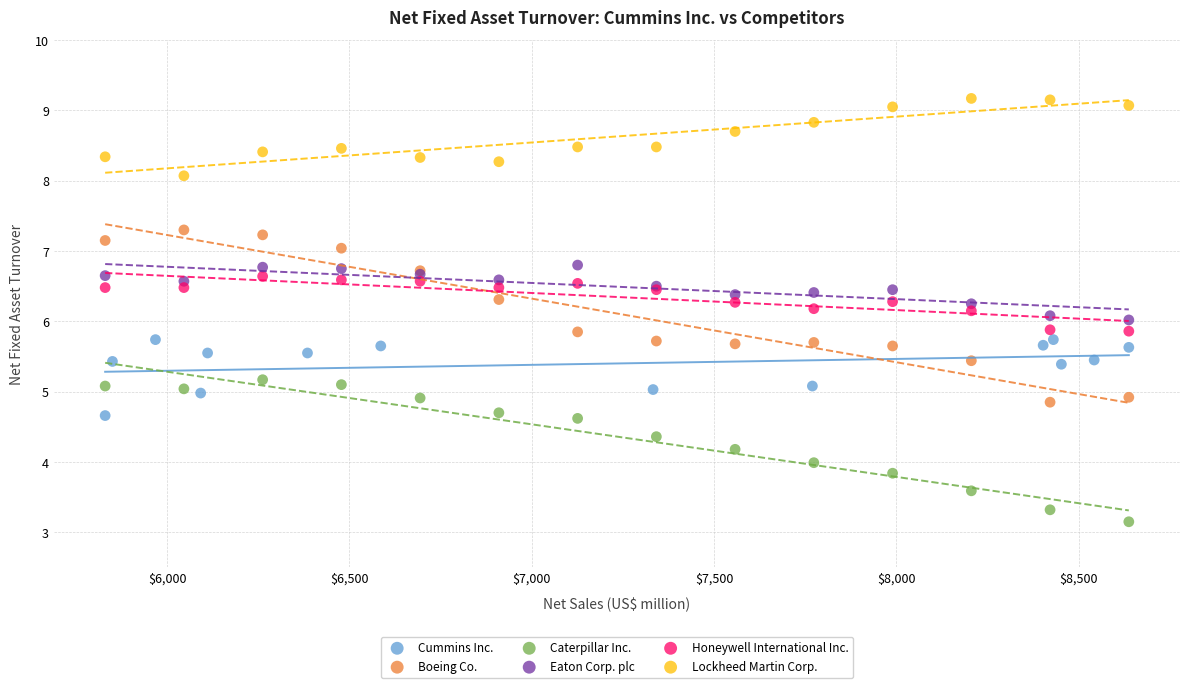

Which series has the largest Y range (max minus min)?

Boeing Co.